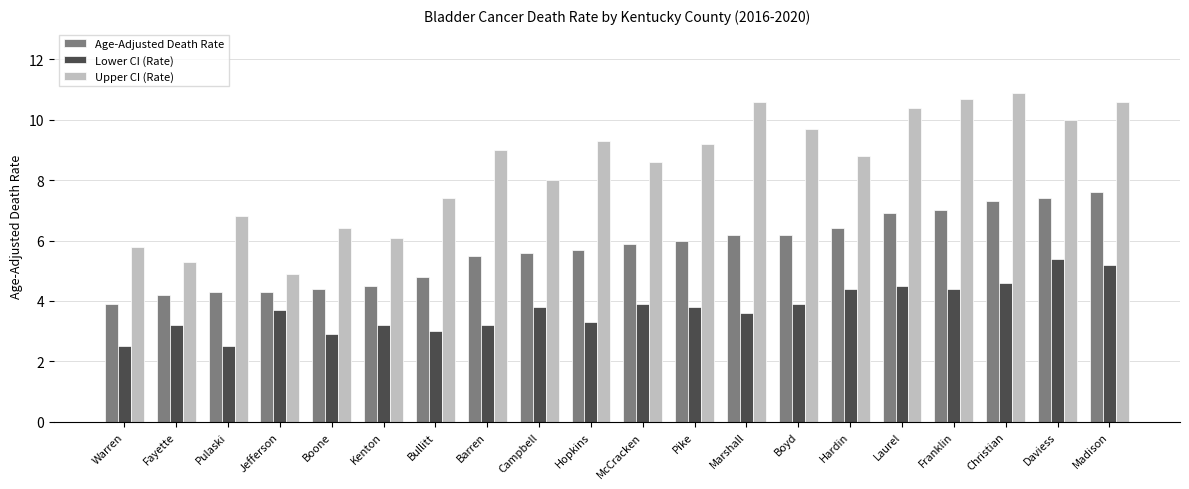

What is the label of the 9th bar from the right?

Pike